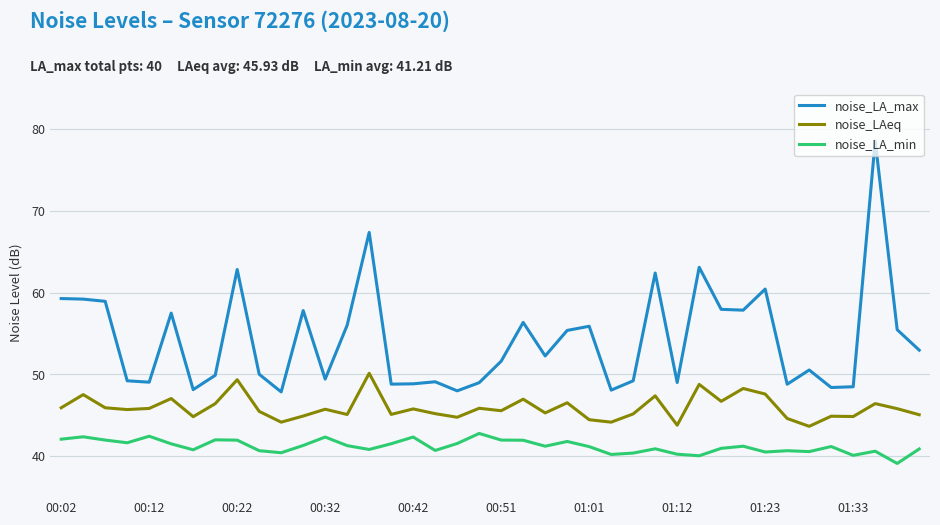

Which series has the largest range (max minus min)?

noise_LA_max